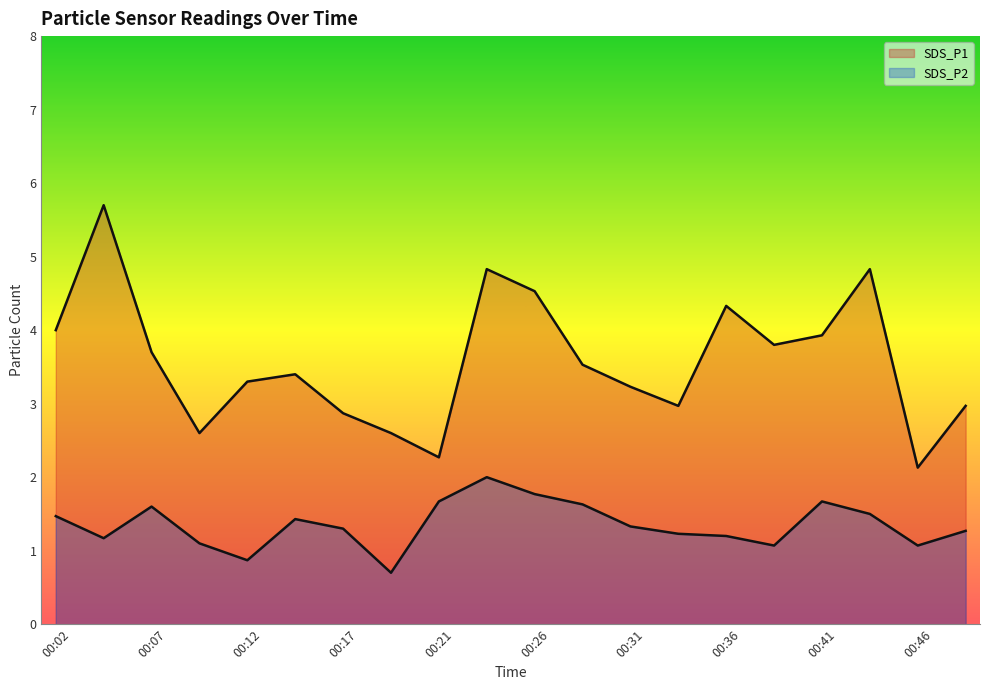

True or false: SDS_P2 has a value of 0.3 at 00:19.

False